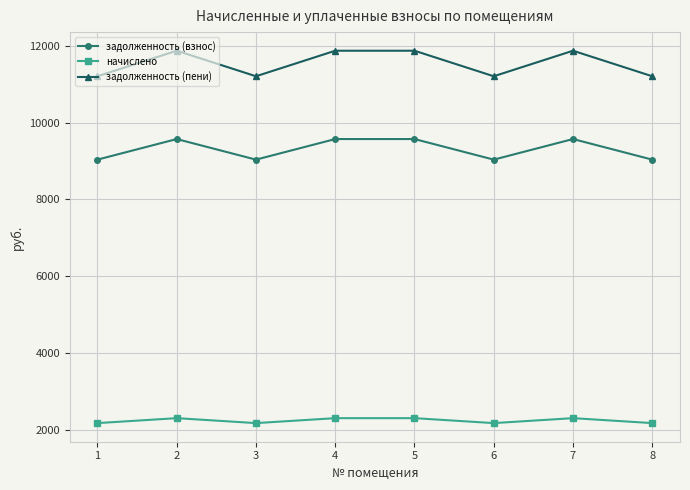

True or false: задолженность (взнос) has a value of 9038.3 at 1.

True